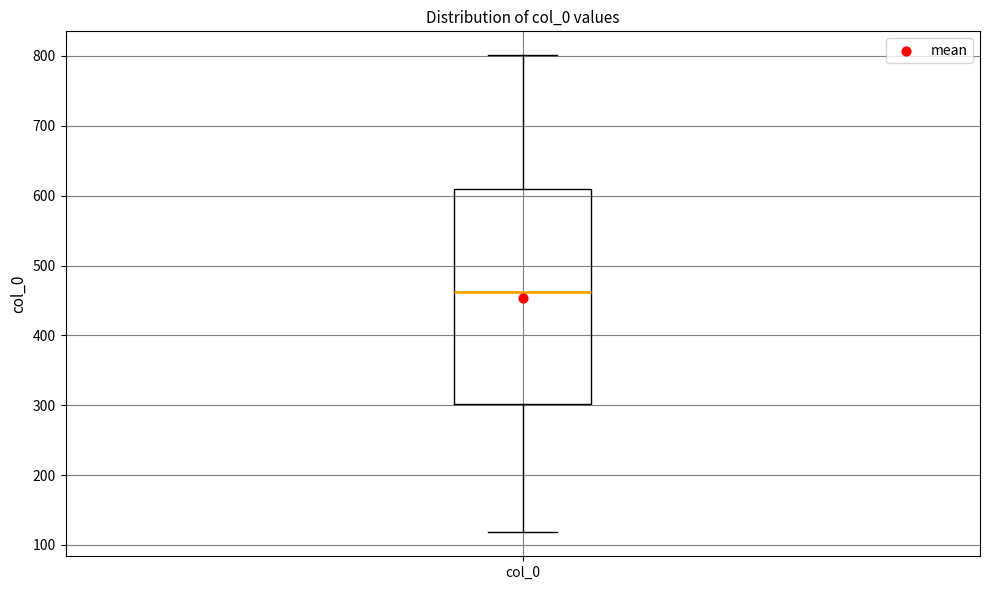

Transcribe this box plot: give where the median line is, the range the box spans, and where the two whiskers end, as read against the y-axis. The values are not printed on the chart, so give them approximately, as read against the axis.

median 460, box 300 to 610, whiskers 120 to 800